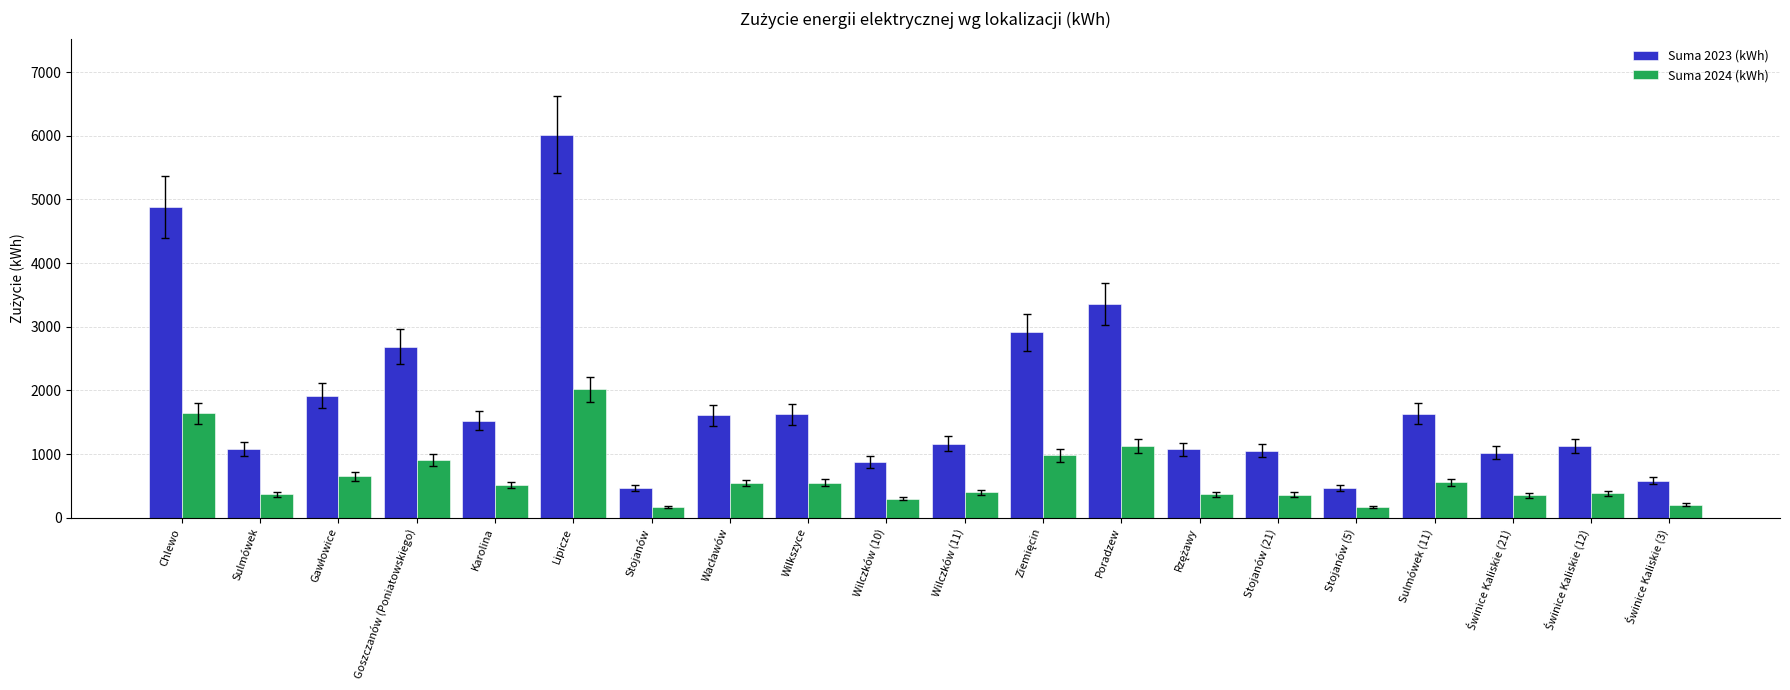

What is the sum of all Suma 2023 (kWh) values?

37059